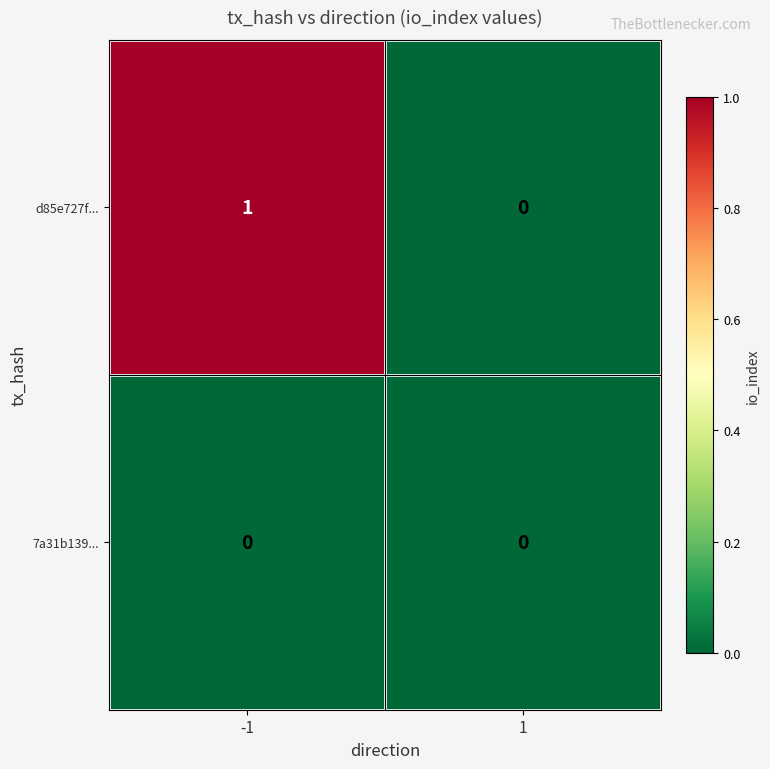

Rank the series by their maximum value, from lowest to highest.

7a31b139..., d85e727f...